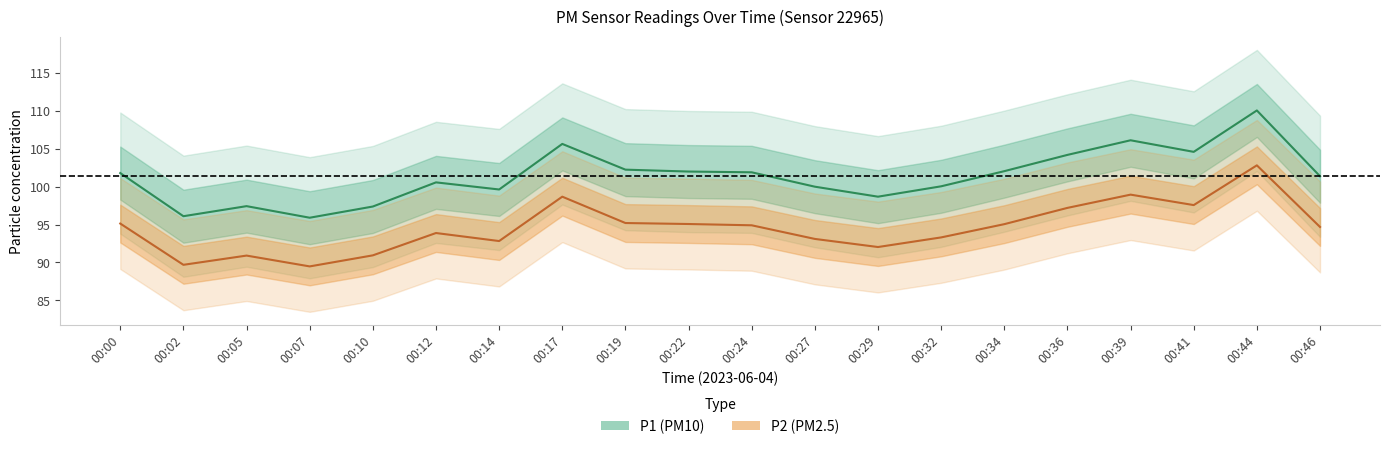

Where does the P1 series first go above 101?

00:00